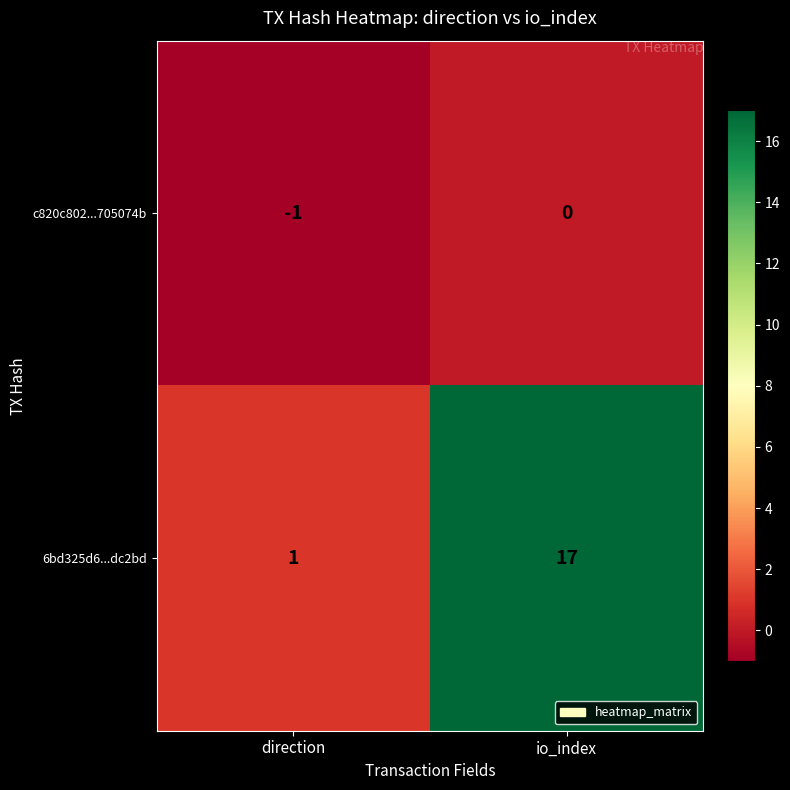

Reading right to left, extract all data points from this chart.

c820c802...705074b: 0	-1
6bd325d6...dc2bd: 17	1